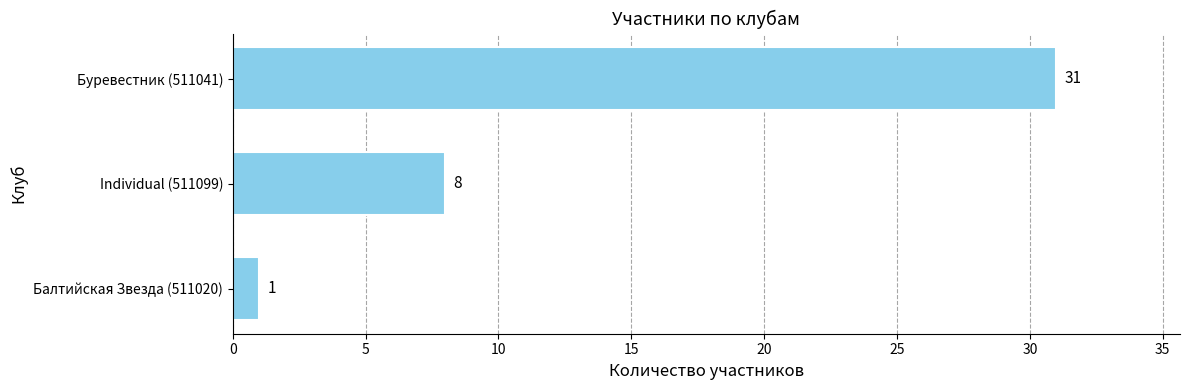

Count the values in the range 1 to 31.

3